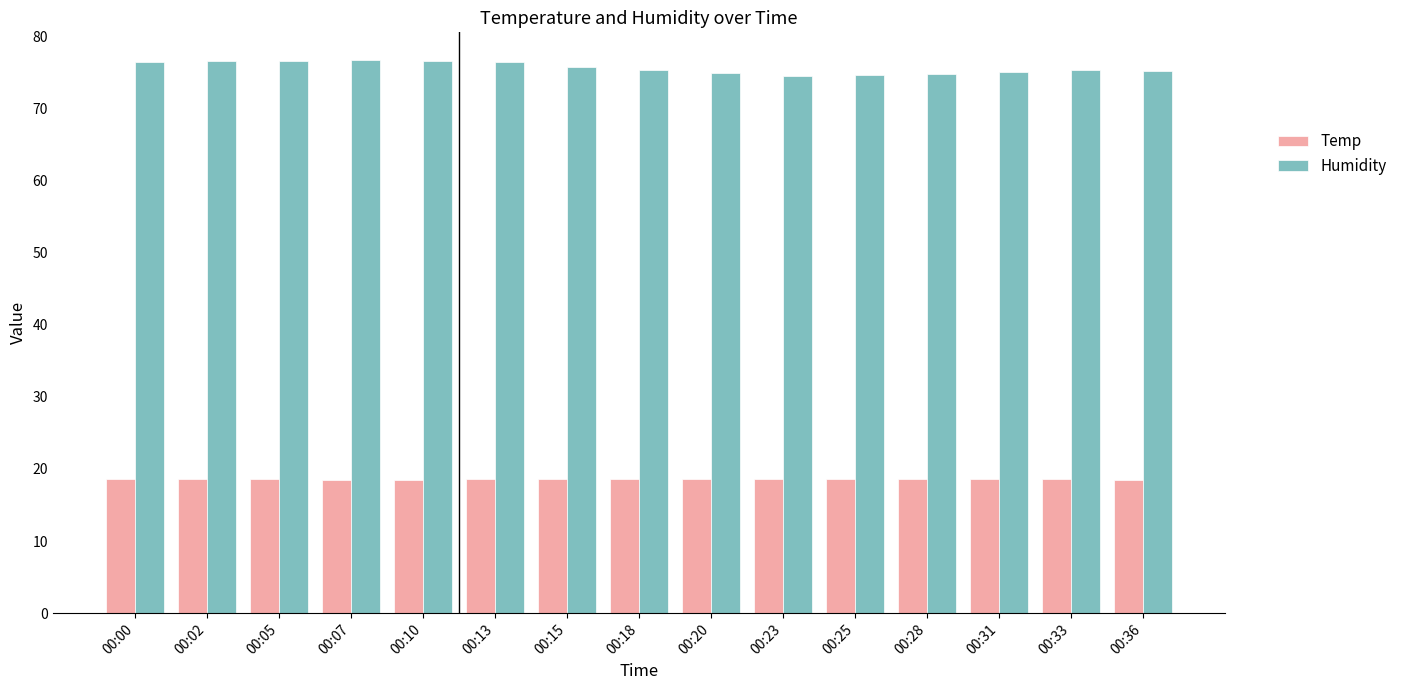

How many groups of bars are there?

15